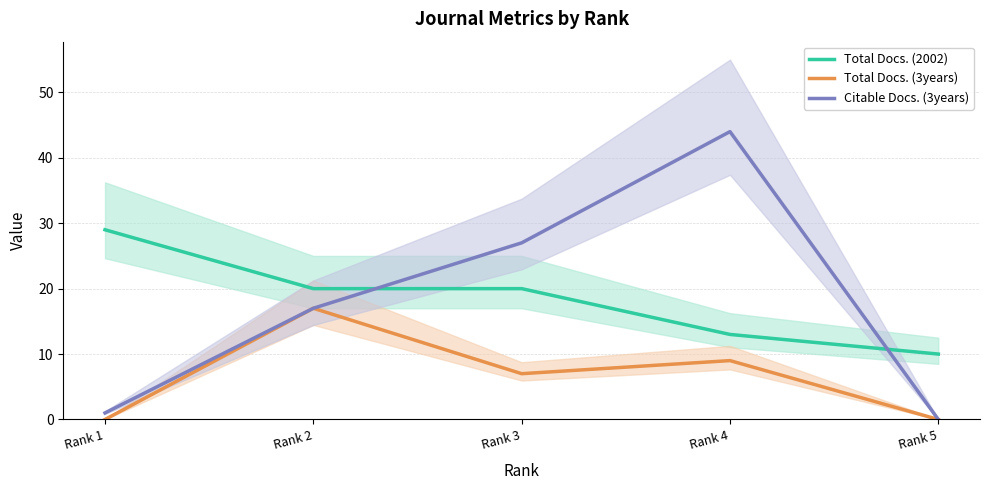

Is the value of Total Docs. (3years) at Rank 5 greater than the value of Citable Docs. (3years) at Rank 3?

No